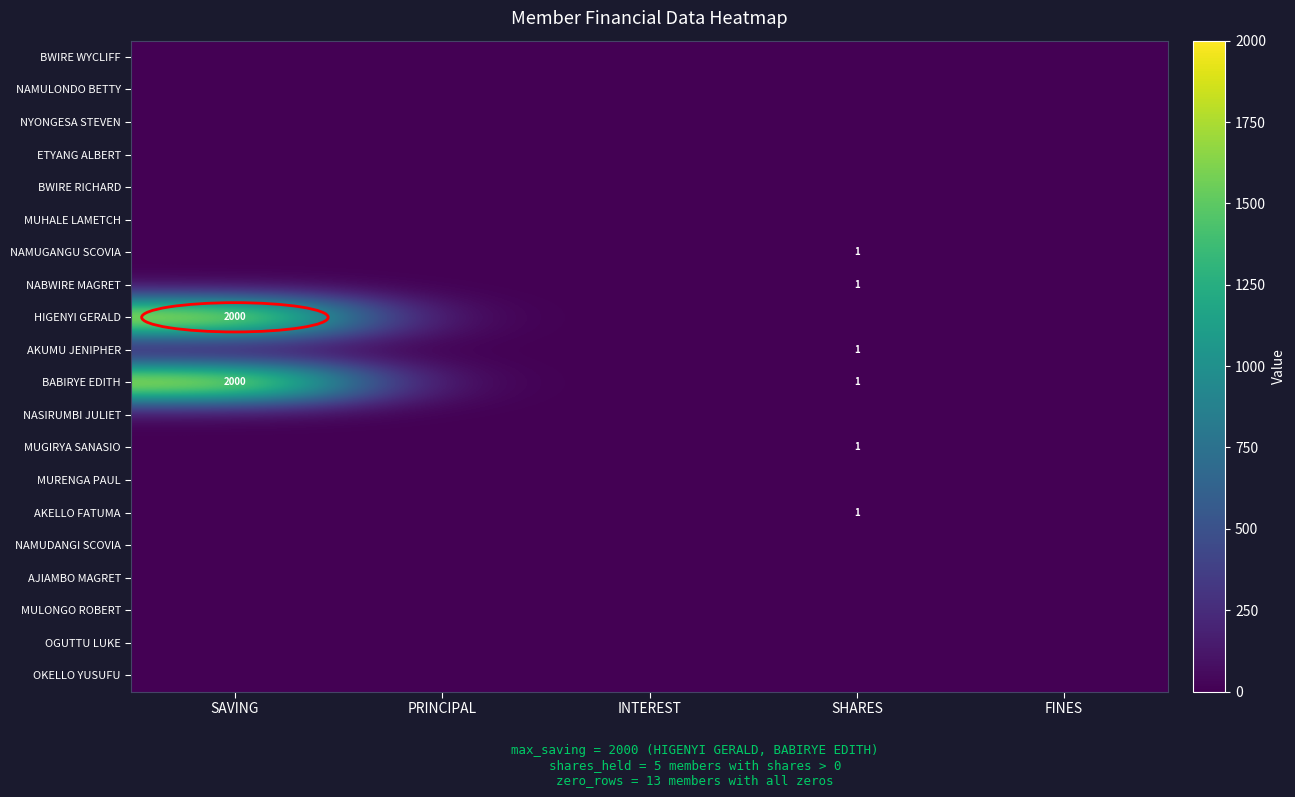

At which category is the sum across all series the highest?

SAVING